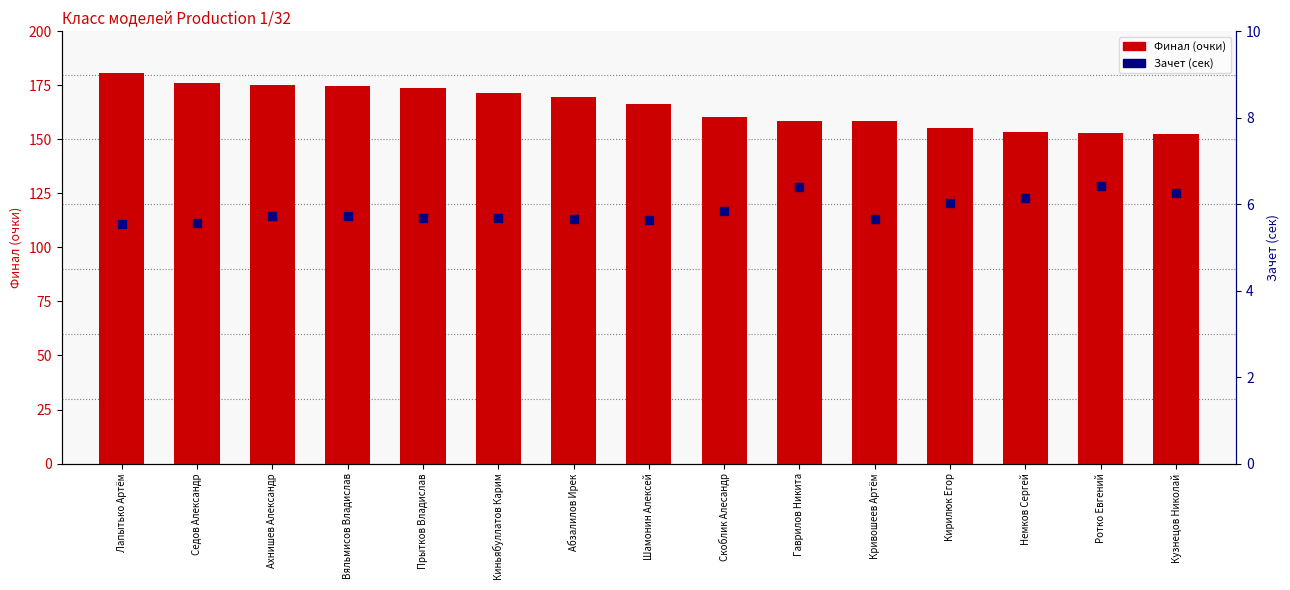

Which series has the largest total across all categories?

Финал (очки)